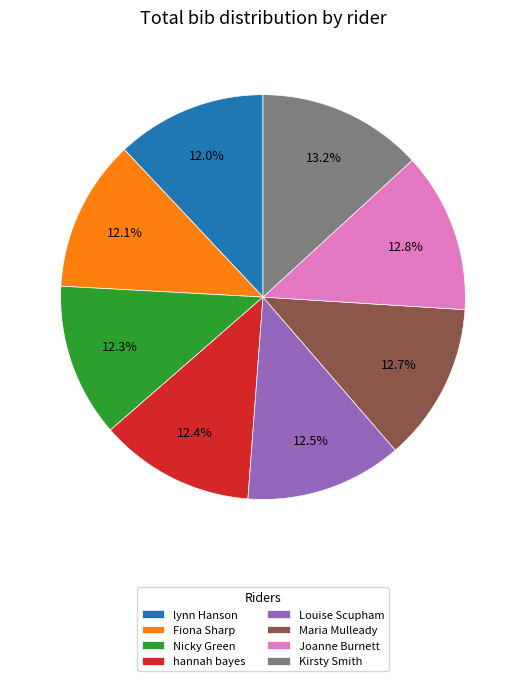

What portion of the pie excludes Louise Scupham?

87.5%